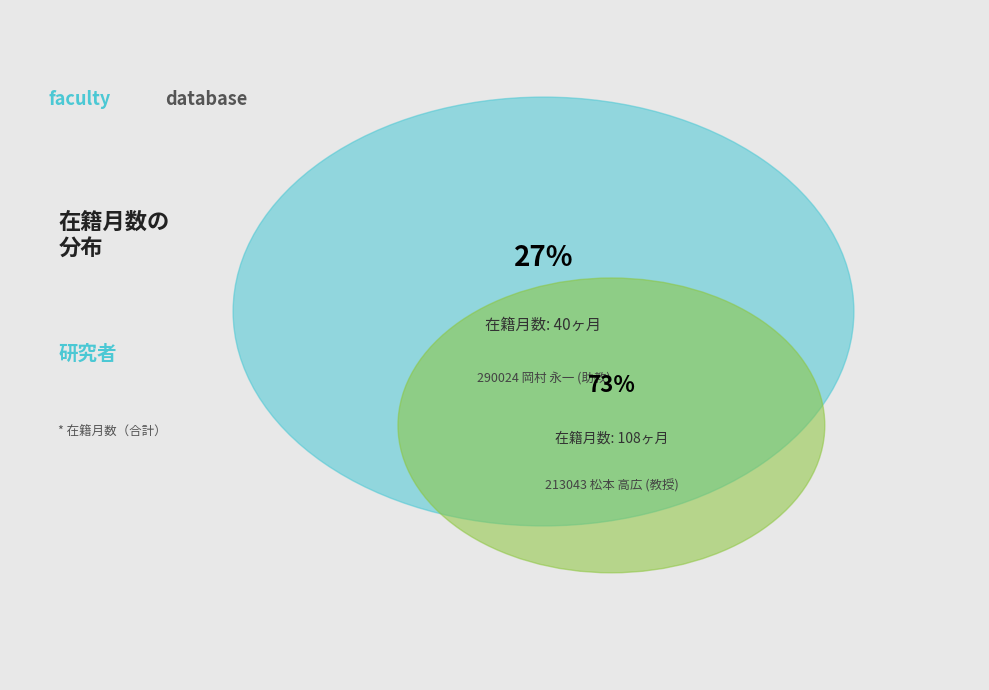

To the nearest percent, what is the difference between the largest and smallest slice percentages?

46%